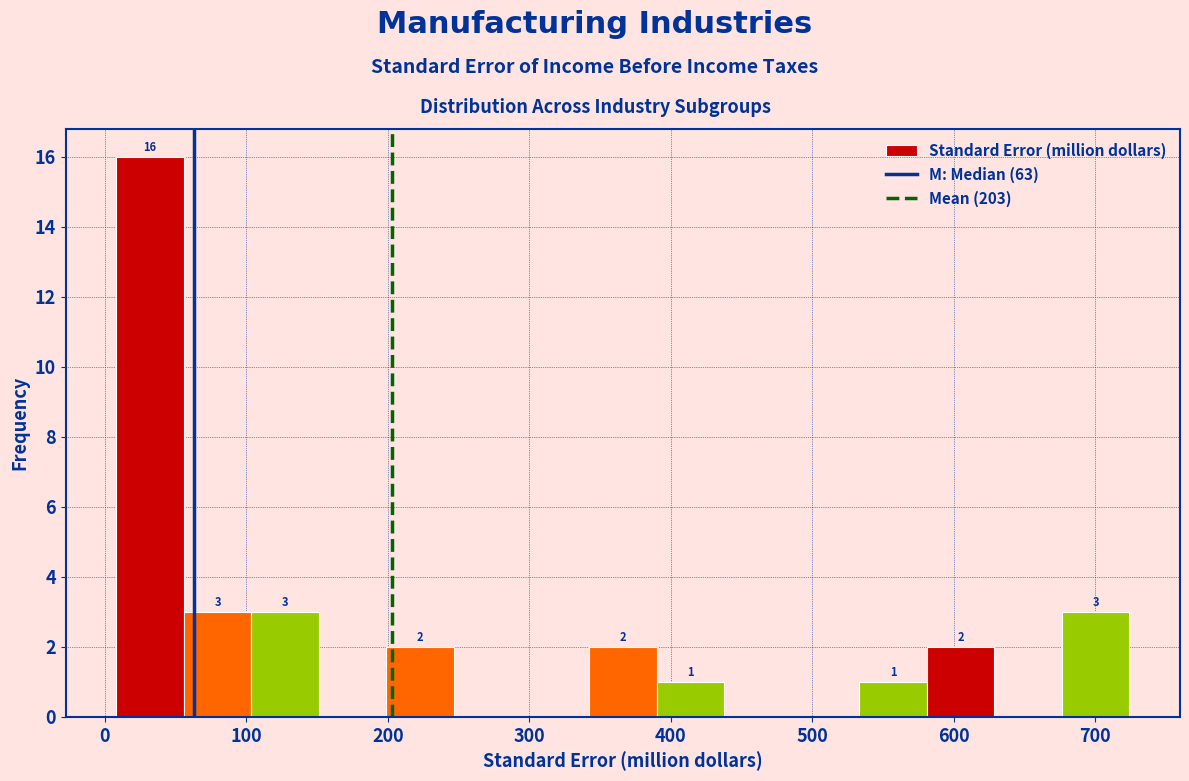

Over which range of the x-axis is the bar tallest?

10 to 60